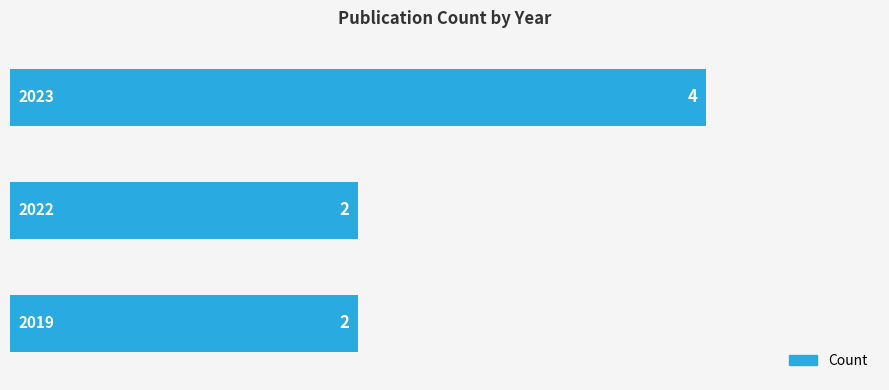

Does the chart contain any negative values?

No